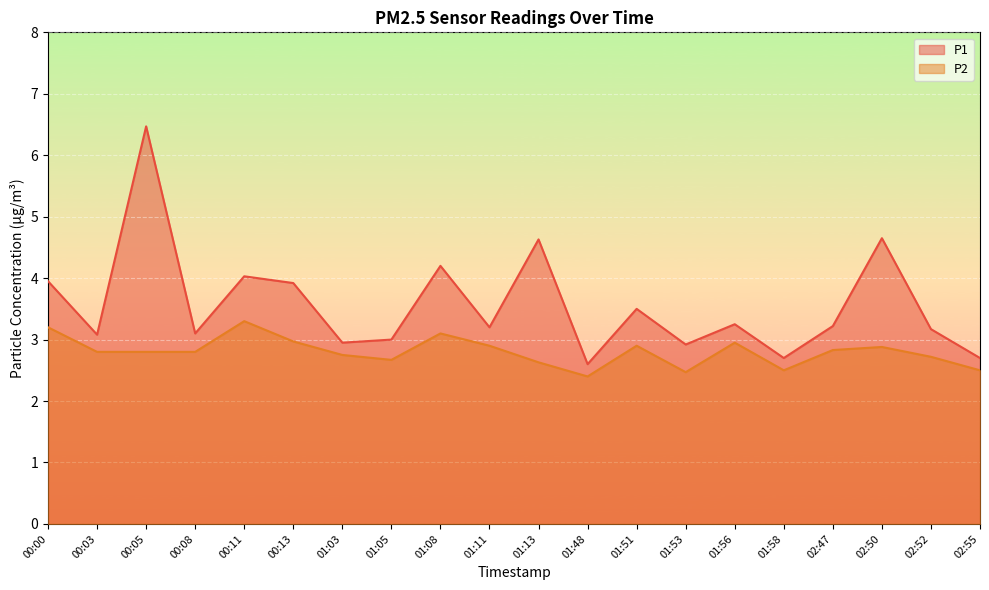

How many lines are shown in the chart?

2